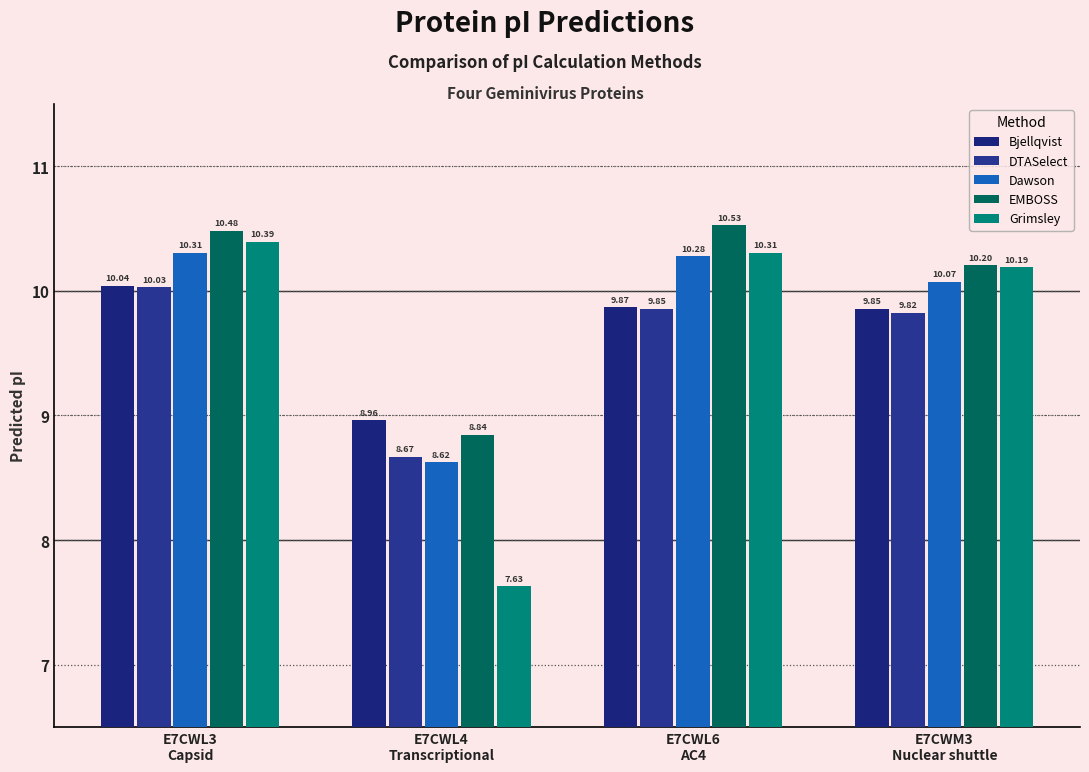

Between E7CWL6
AC4 and E7CWM3
Nuclear shuttle, which series saw the biggest shift?

EMBOSS